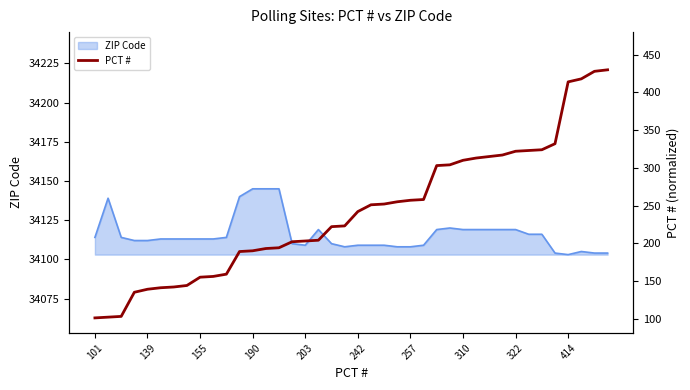

Where does the data first go above 242?

21